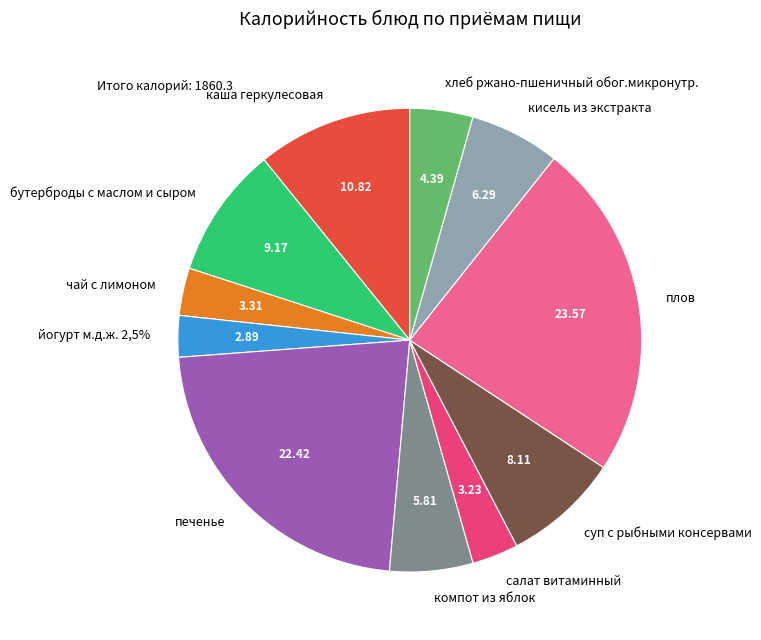

True or false: хлеб ржано-пшеничный обог.микронутр. accounts for 4% of the total.

True